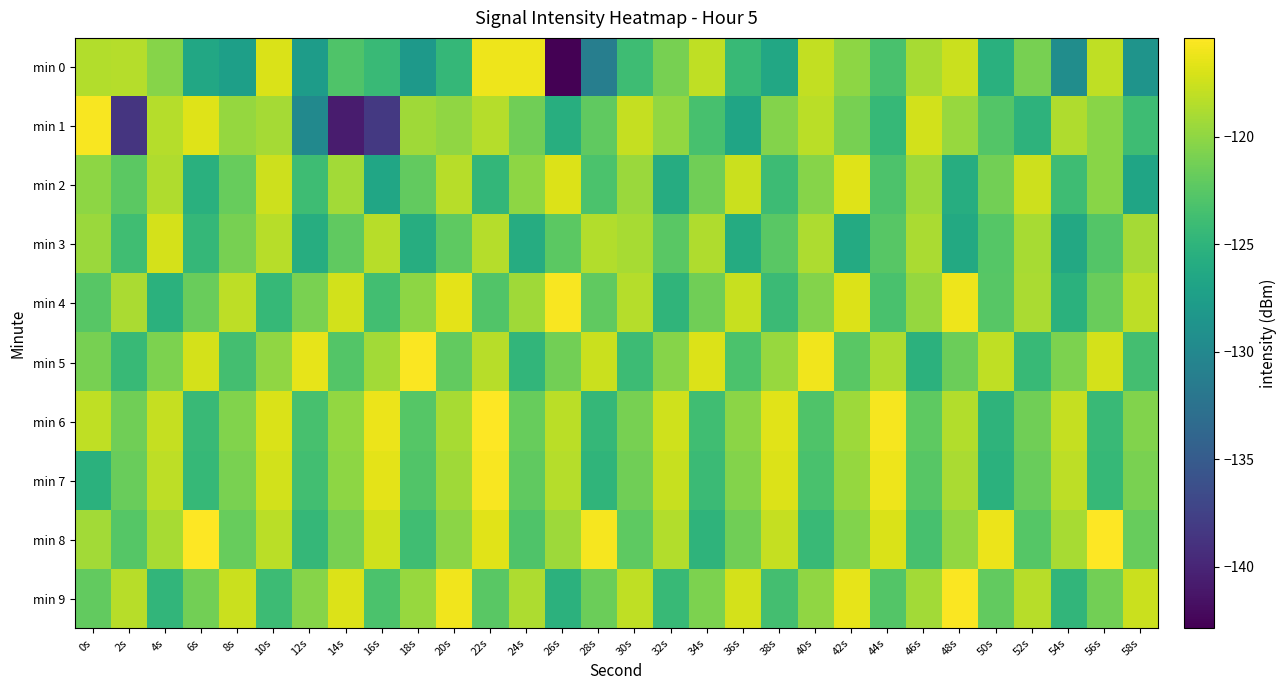

Between 14s and 38s, which series saw the biggest shift?

min 1